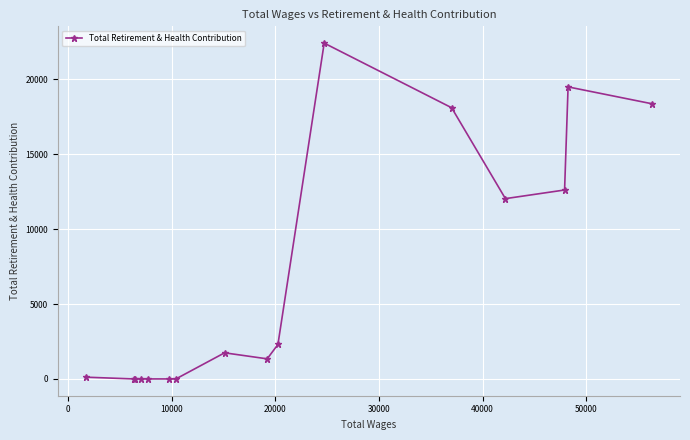

Does the chart have visible grid lines?

Yes